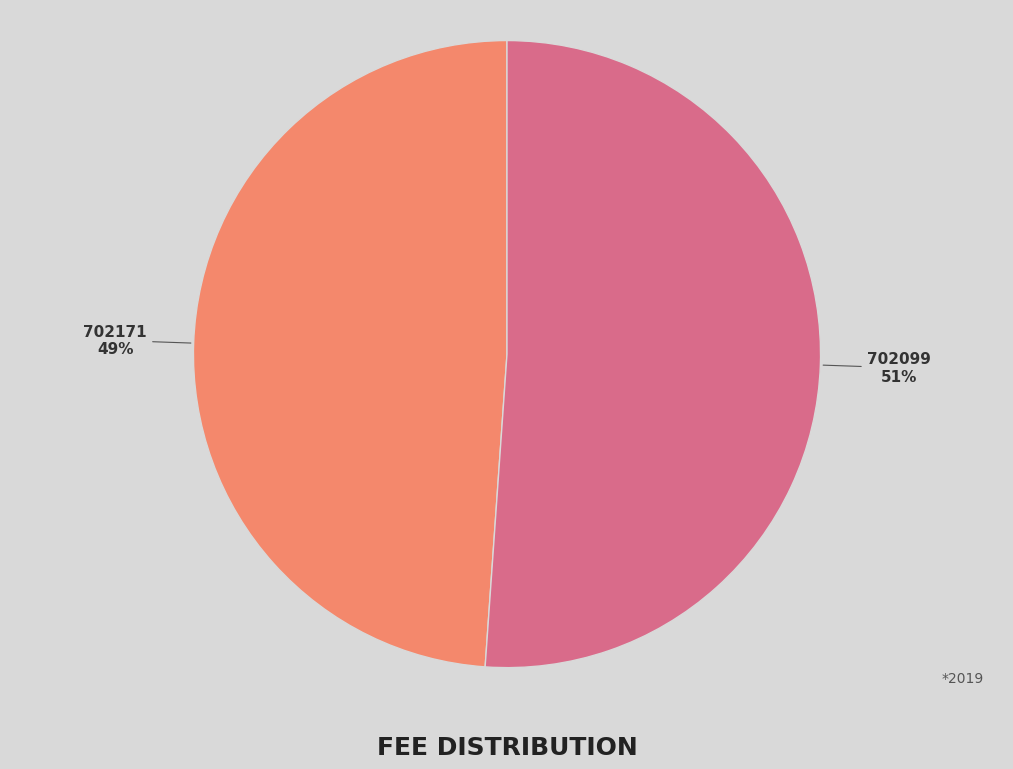

Is there a majority slice in this chart?

Yes